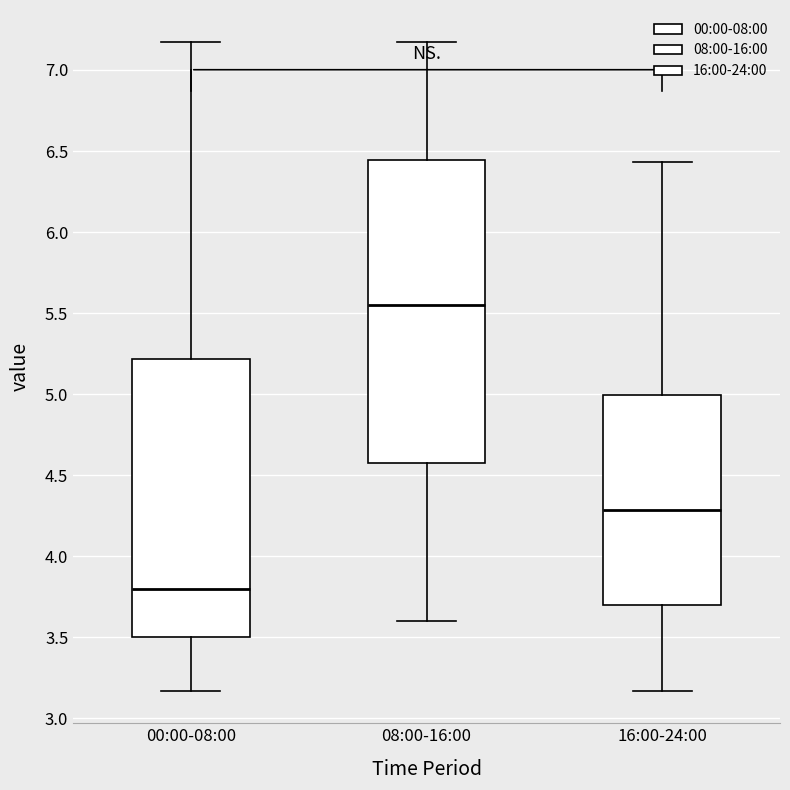

Where does the upper whisker of the box for 00:00-08:00 end on the y-axis? The values are not printed on the chart, so give them approximately, as read against the axis.

7.15